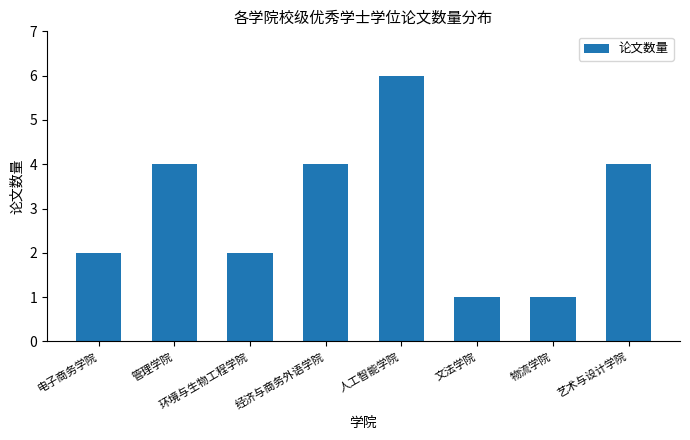

How many series are shown in this chart?

1